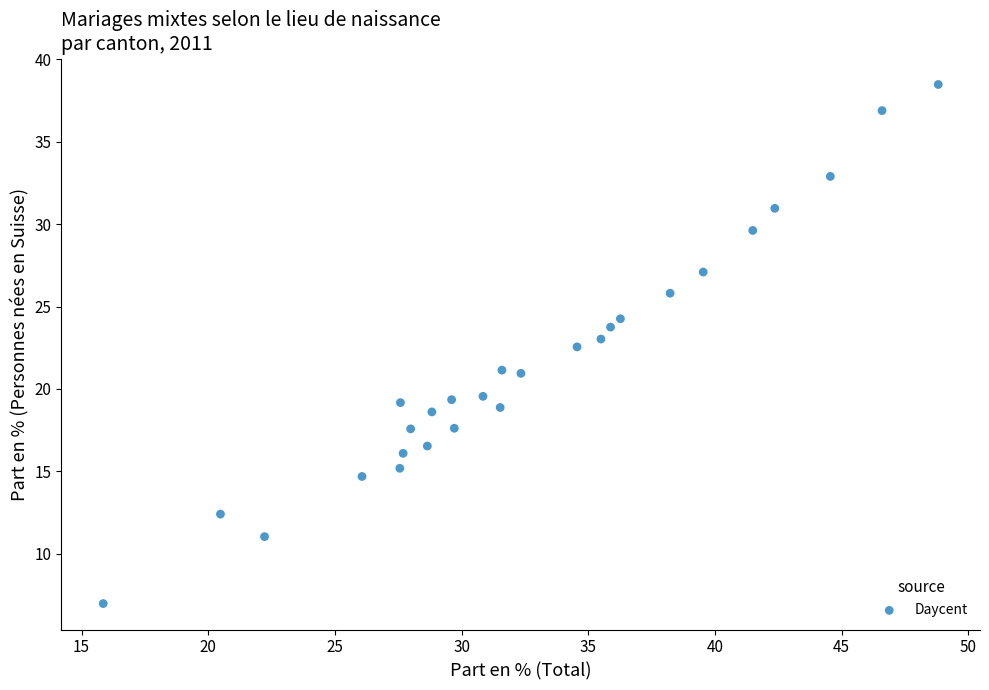

What is the range of Y values (max minus min)?

31.5